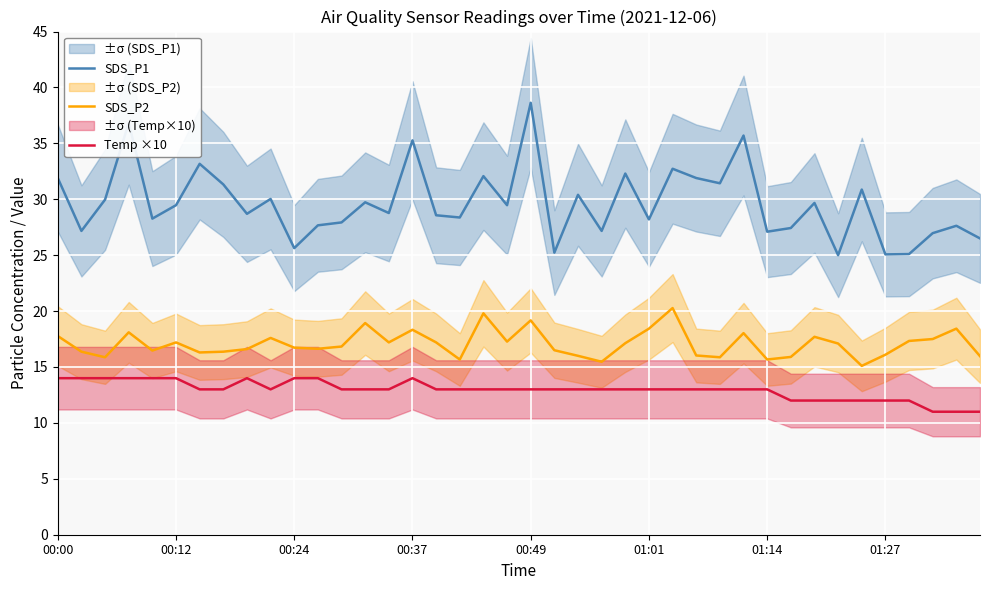

True or false: SDS_P1 and SDS_P2 cross at least once.

False